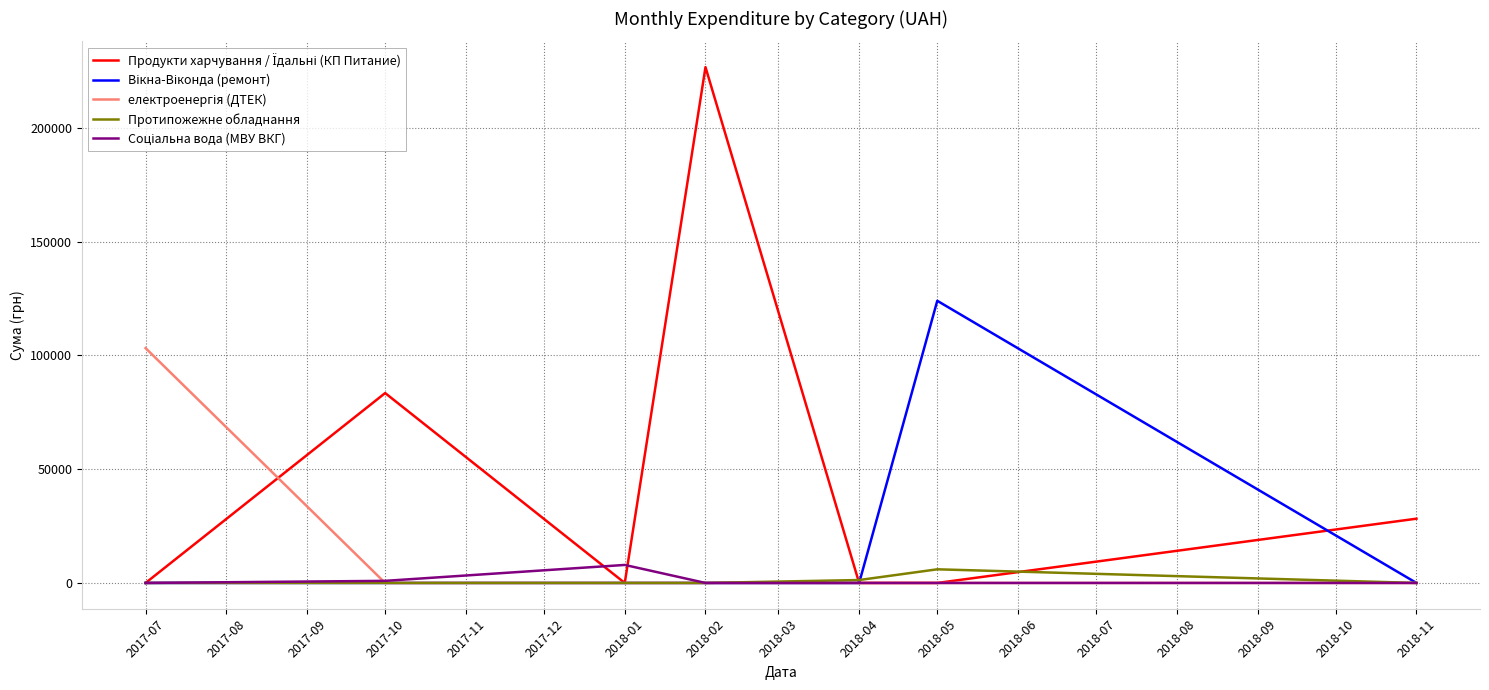

What is the highest value of the Протипожежне обладнання series?

5994.0